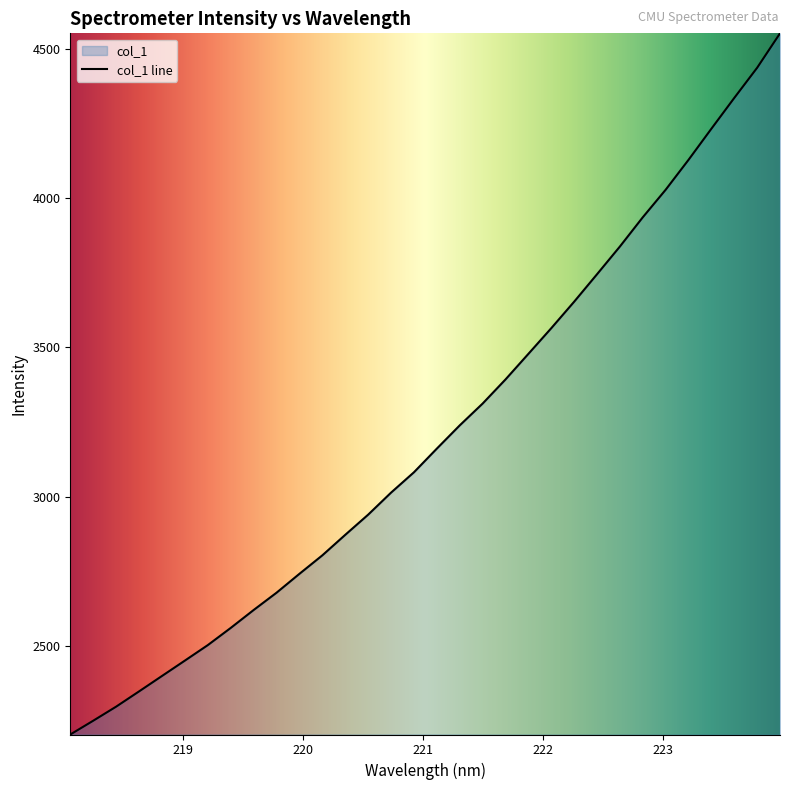

How many lines are shown in the chart?

1